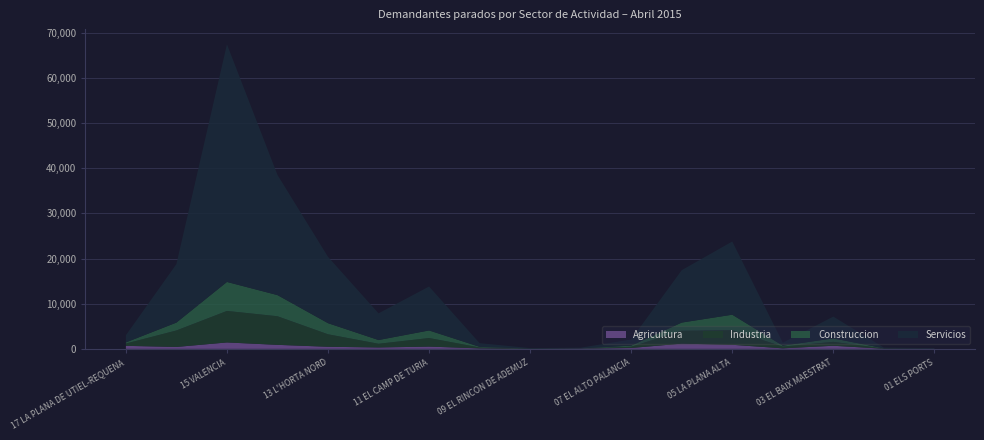

Reading right to left, what are all the values shown in this chart?

Agricultura: 17 LA PLANA DE UTIEL-REQUENA=669	16 L'HORTA SUD=425	15 VALENCIA=1422	14 L'HORTA OEST=890	13 L'HORTA NORD=465	12 EL CAMP DE MORVEDRE=308	11 EL CAMP DE TURIA=503	10 LOS SERRANOS=108	09 EL RINCON DE ADEMUZ=12	08 EL ALTO MIJARES=70	07 EL ALTO PALANCIA=194	06 LA PLANA BAIXA=1161	05 LA PLANA ALTA=905	04 L'ALCALATEN=118	03 EL BAIX MAESTRAT=688	02 L'ALT MAESTRAT=32	01 ELS PORTS=33
Industria: 17 LA PLANA DE UTIEL-REQUENA=516	16 L'HORTA SUD=3655	15 VALENCIA=6984	14 L'HORTA OEST=6340	13 L'HORTA NORD=2770	12 EL CAMP DE MORVEDRE=825	11 EL CAMP DE TURIA=1901	10 LOS SERRANOS=210	09 EL RINCON DE ADEMUZ=20	08 EL ALTO MIJARES=23	07 EL ALTO PALANCIA=284	06 LA PLANA BAIXA=2850	05 LA PLANA ALTA=3228	04 L'ALCALATEN=396	03 EL BAIX MAESTRAT=873	02 L'ALT MAESTRAT=57	01 ELS PORTS=11
Construccion: 17 LA PLANA DE UTIEL-REQUENA=247	16 L'HORTA SUD=1739	15 VALENCIA=6418	14 L'HORTA OEST=4680	13 L'HORTA NORD=2456	12 EL CAMP DE MORVEDRE=825	11 EL CAMP DE TURIA=1676	10 LOS SERRANOS=132	09 EL RINCON DE ADEMUZ=42	08 EL ALTO MIJARES=29	07 EL ALTO PALANCIA=230	06 LA PLANA BAIXA=1812	05 LA PLANA ALTA=3436	04 L'ALCALATEN=191	03 EL BAIX MAESTRAT=763	02 L'ALT MAESTRAT=32	01 ELS PORTS=11
Servicios: 17 LA PLANA DE UTIEL-REQUENA=1586	16 L'HORTA SUD=12961	15 VALENCIA=52634	14 L'HORTA OEST=26614	13 L'HORTA NORD=14692	12 EL CAMP DE MORVEDRE=5912	11 EL CAMP DE TURIA=9734	10 LOS SERRANOS=819	09 EL RINCON DE ADEMUZ=99	08 EL ALTO MIJARES=143	07 EL ALTO PALANCIA=1362	06 LA PLANA BAIXA=11606	05 LA PLANA ALTA=16213	04 L'ALCALATEN=648	03 EL BAIX MAESTRAT=4829	02 L'ALT MAESTRAT=162	01 ELS PORTS=111